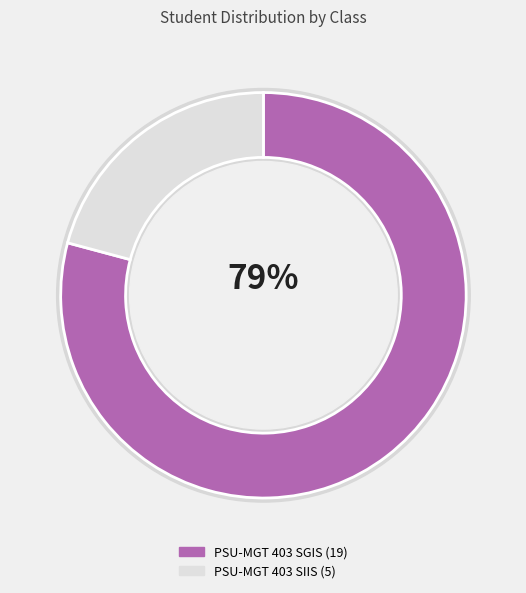

Combined, what portion of the pie is PSU-MGT 403 SIIS and PSU-MGT 403 SGIS?

100.0%